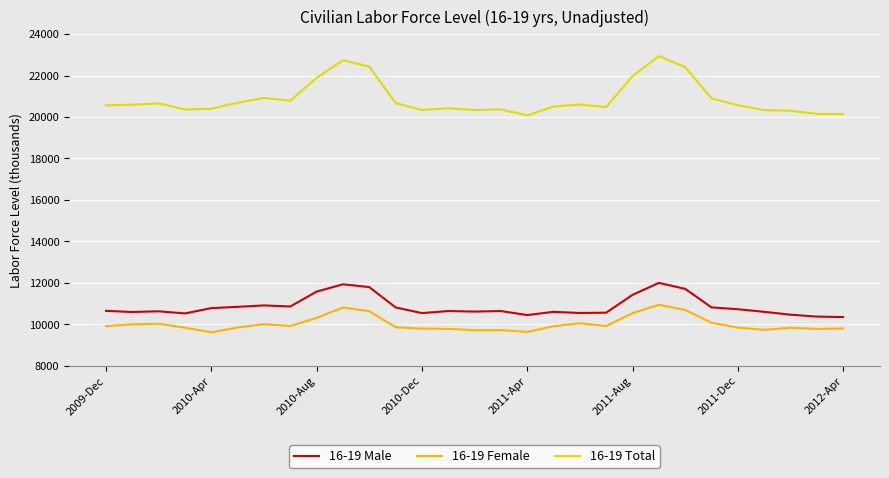

Which series has the widest spread of values?

16-19 Total